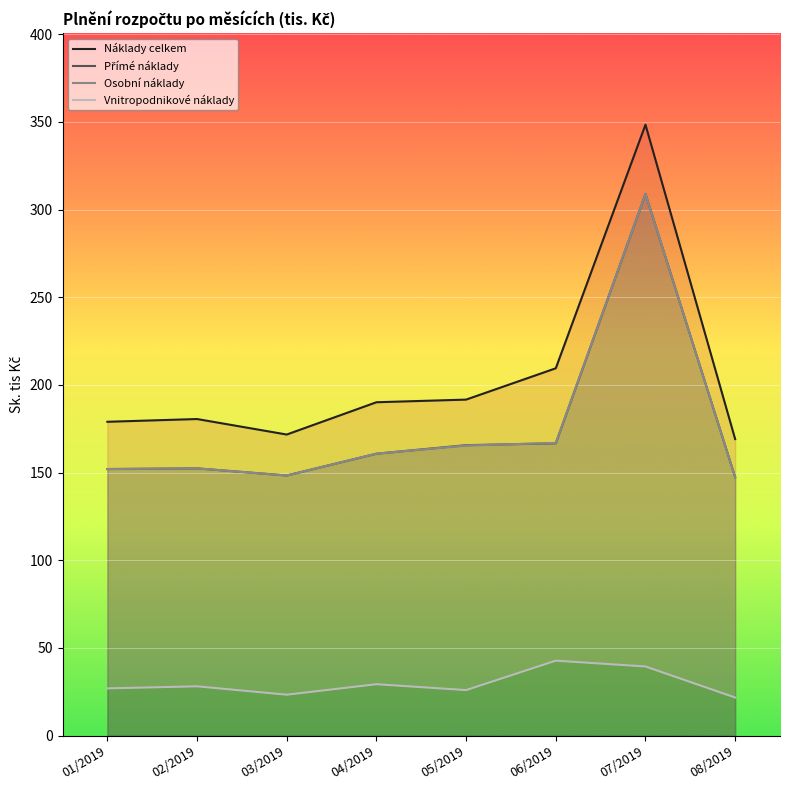

Rank the series by their maximum value, from highest to lowest.

Náklady celkem, Přímé náklady, Osobní náklady, Vnitropodnikové náklady